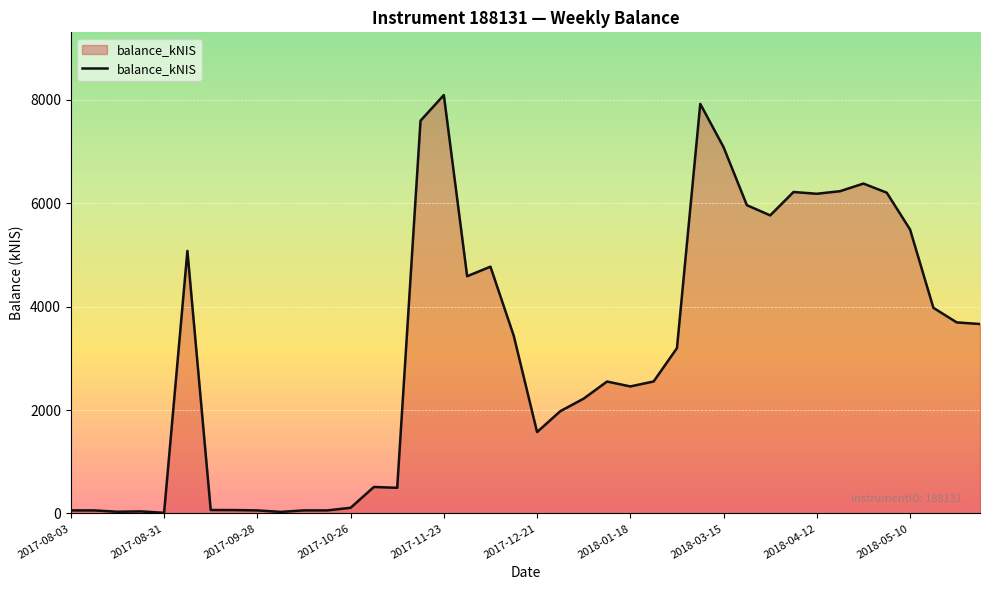

What is the smallest value displayed?

13.6